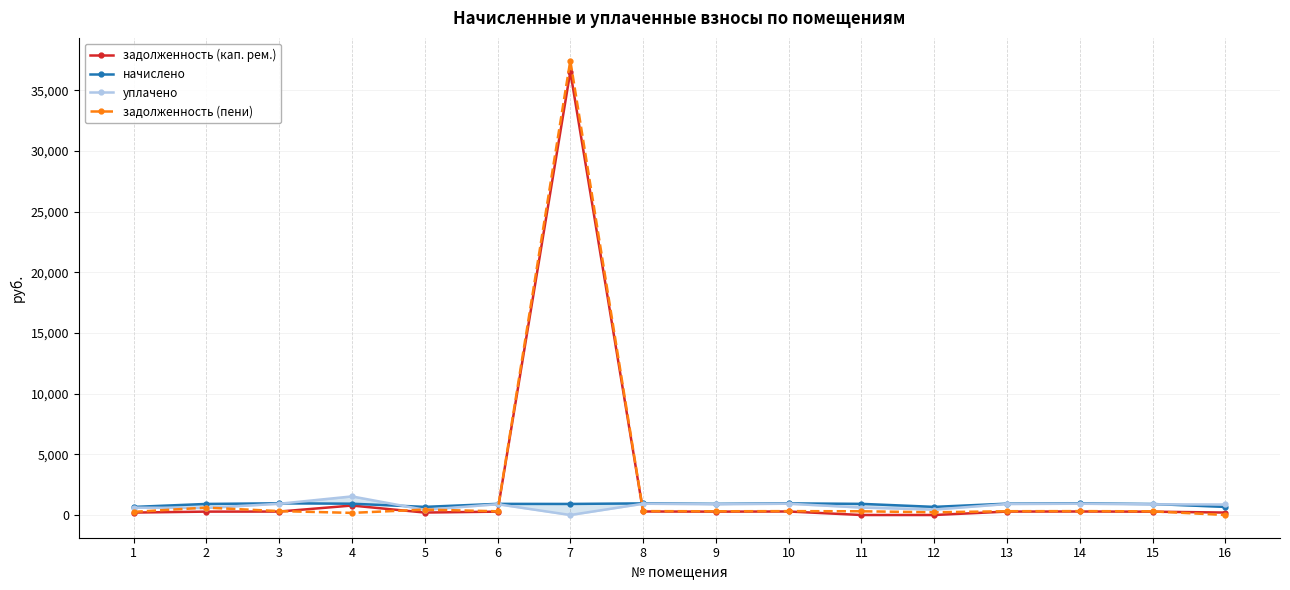

Which series ends up on top after the final intersection of уплачено and задолженность (кап. рем.)?

уплачено